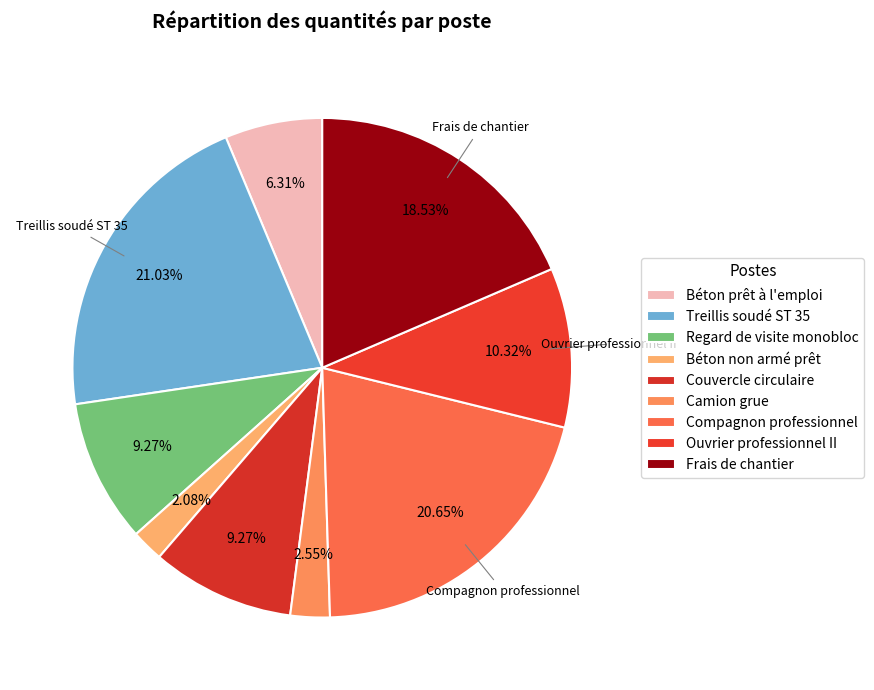

How many segments does this pie chart have?

9